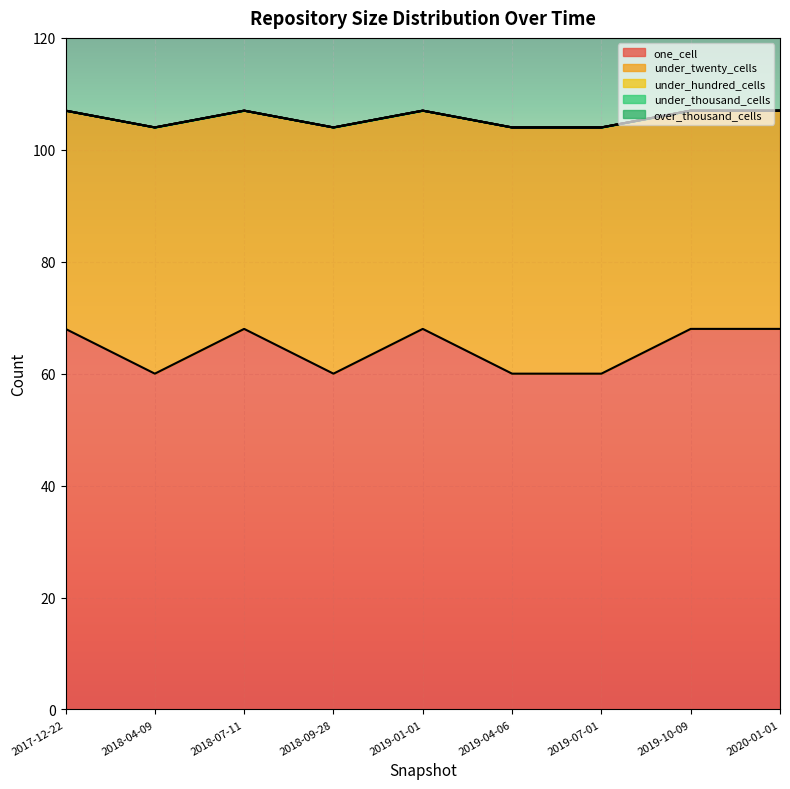

At which category is the sum across all series the highest?

2017-12-22